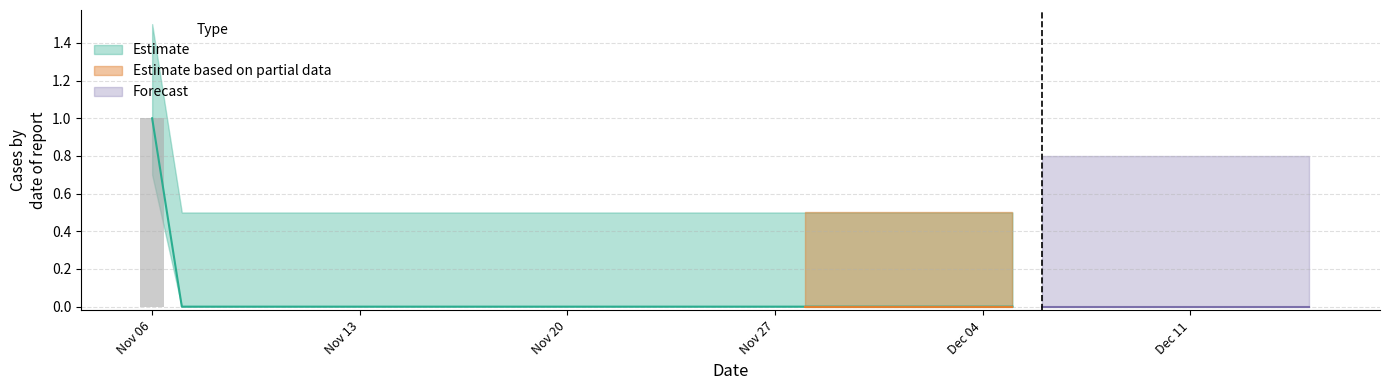

Reading left to right, list all the values displayed in this chart.

1	0	0	0	0	0	0	0	0	0	0	0	0	0	0	0	0	0	0	0	0	0	0	0	0	0	0	0	0	0	0	0	0	0	0	0	0	0	0	0